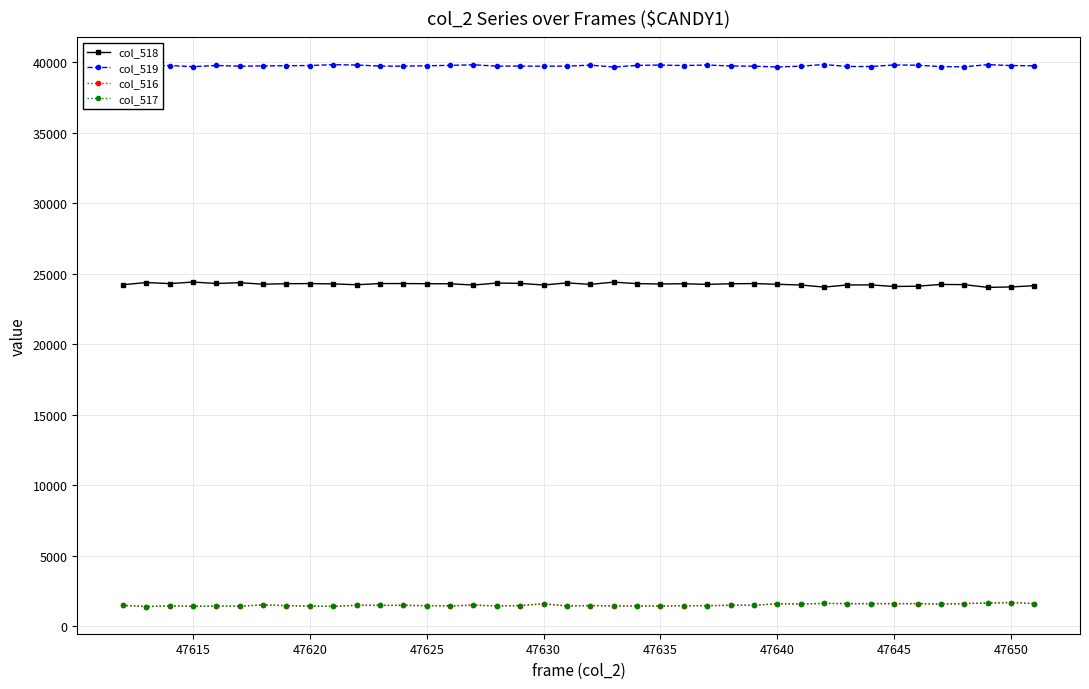

True or false: col_518 and col_517 cross at least once.

False